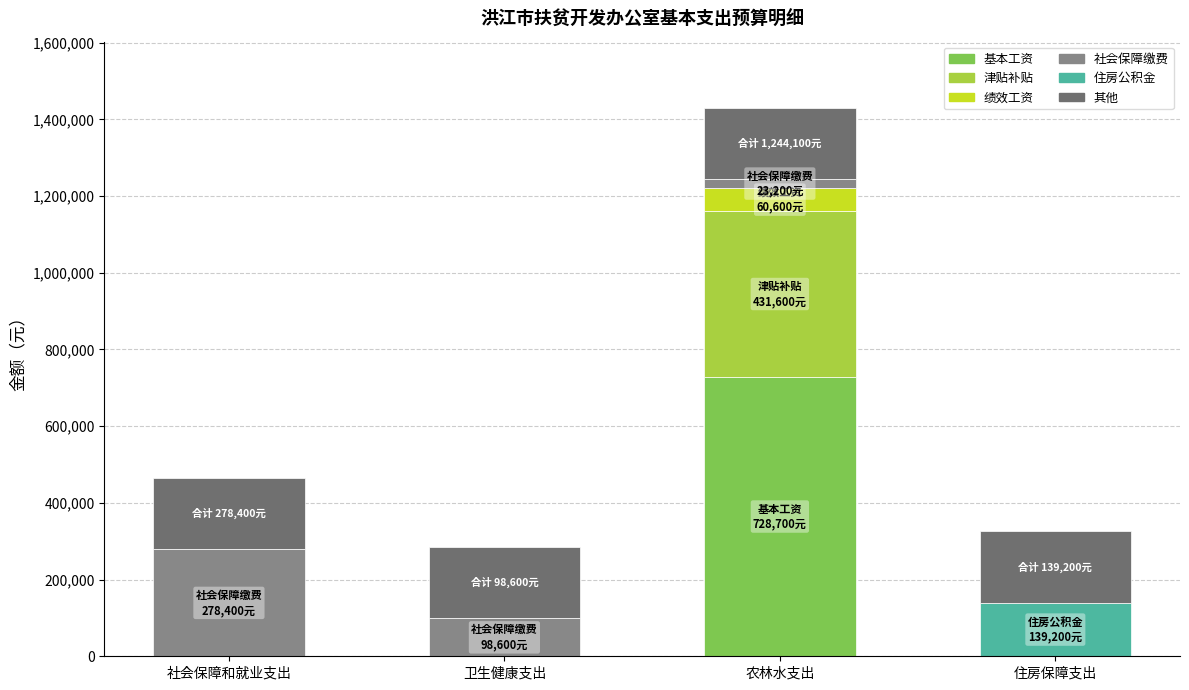

Is it true that 基本工资 equals 0 at 卫生健康支出?

True